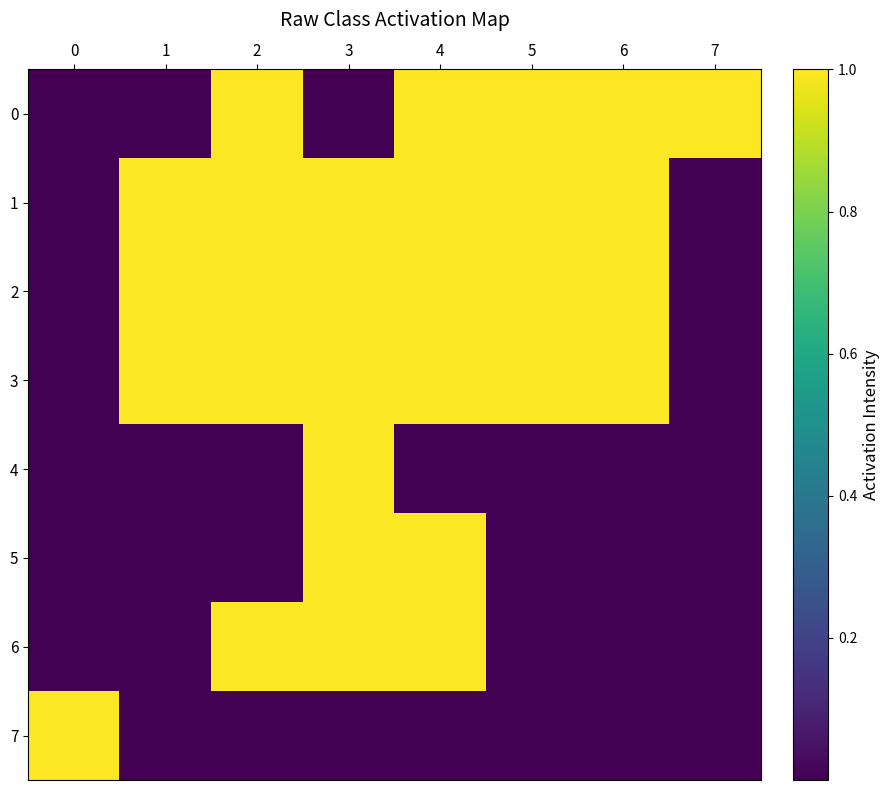

What is the spread (max minus min) of values at 4?

1